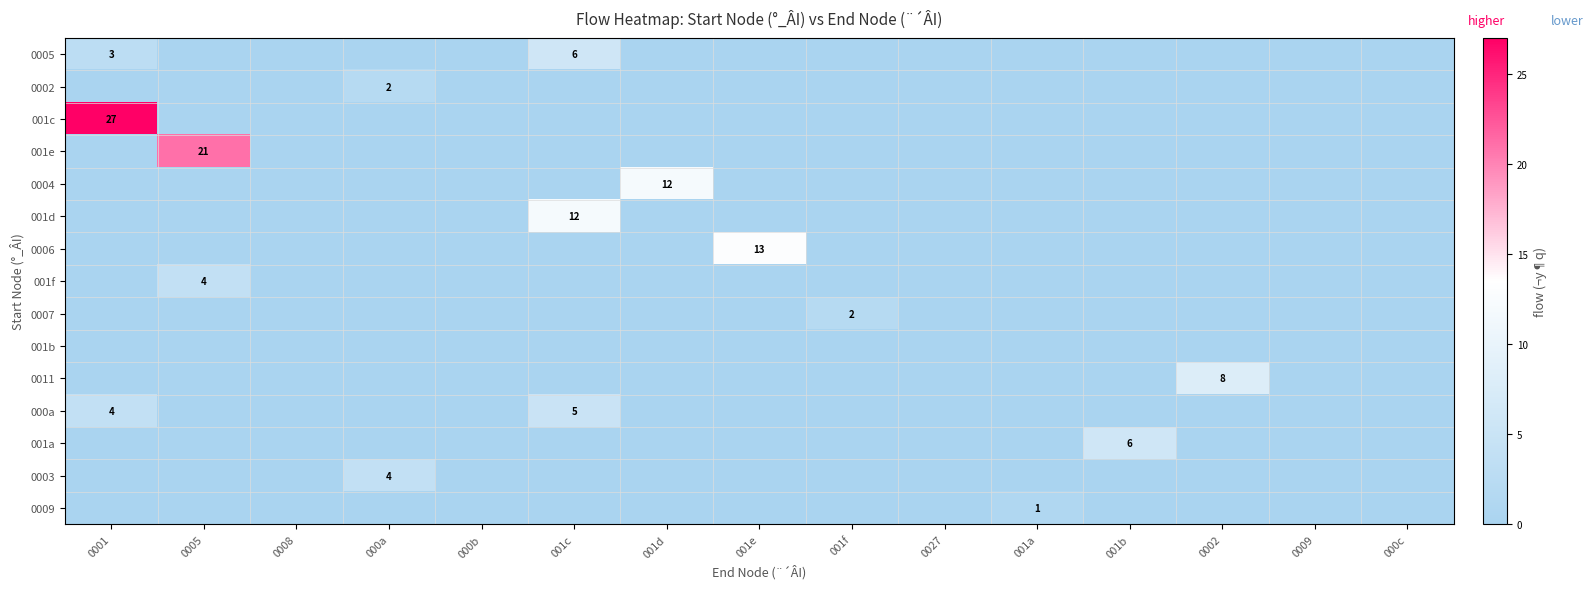

Which series changed the most between 0008 and 001a?

0009